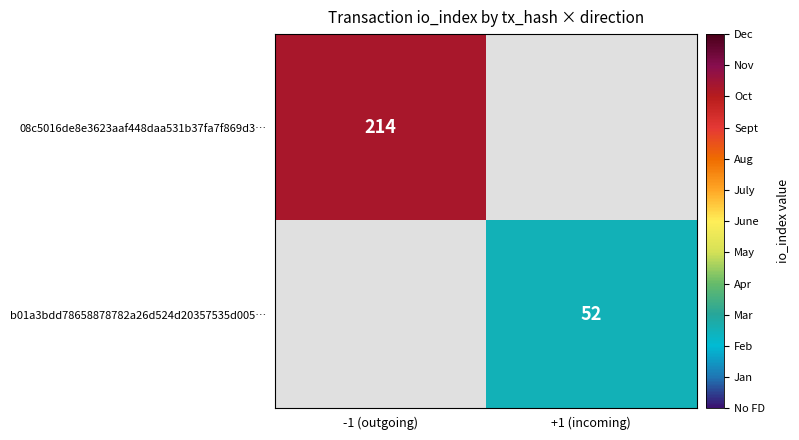

Is it true that 08c5016de8e3623aaf448daa531b37fa7f869d3… equals 214 at -1 (outgoing)?

True